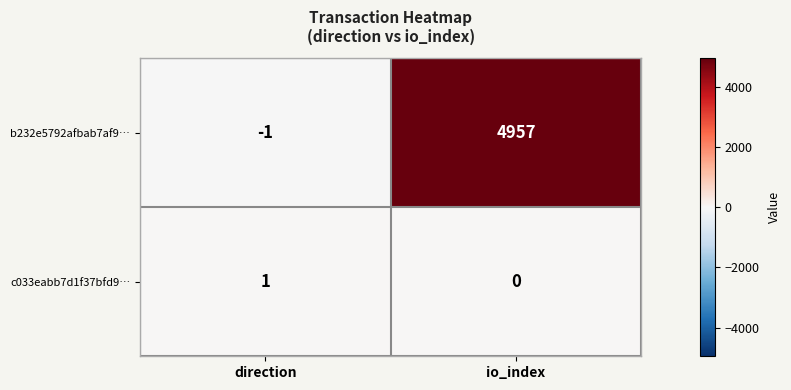

How many values in the c033eabb7d1f37bfd9… series are below 1?

1